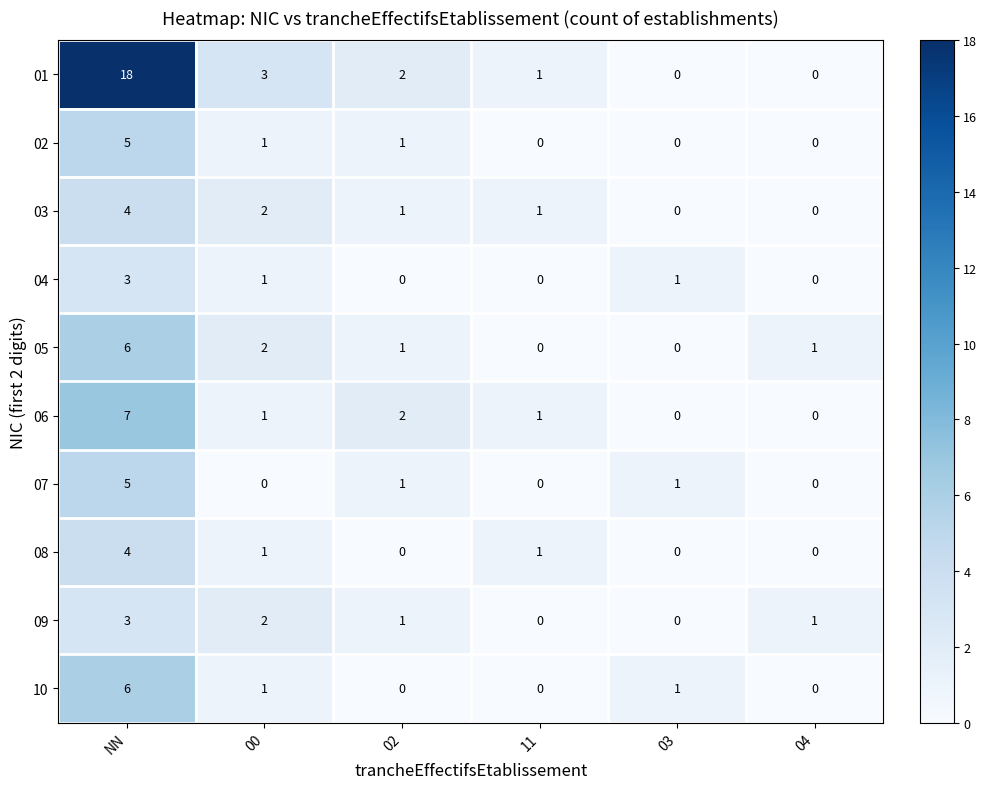

Where does the 10 series first go above 1?

NN